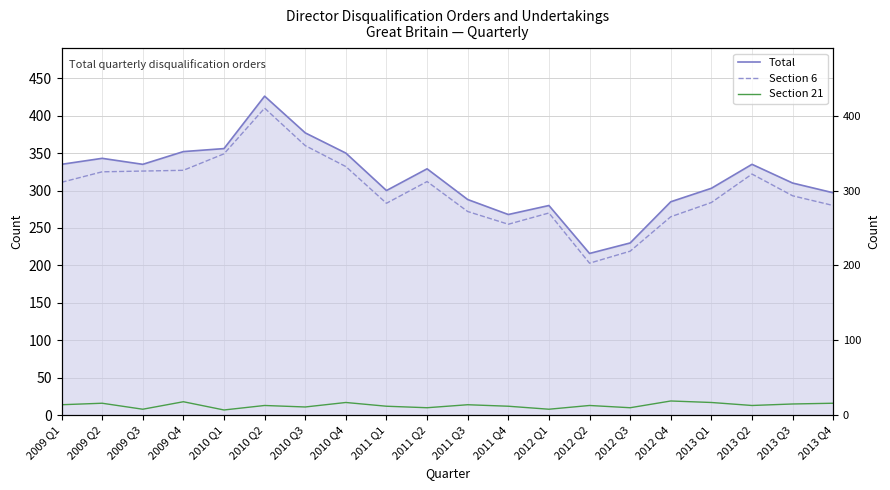

Which category has the lowest value in the Total series?

2012 Q2